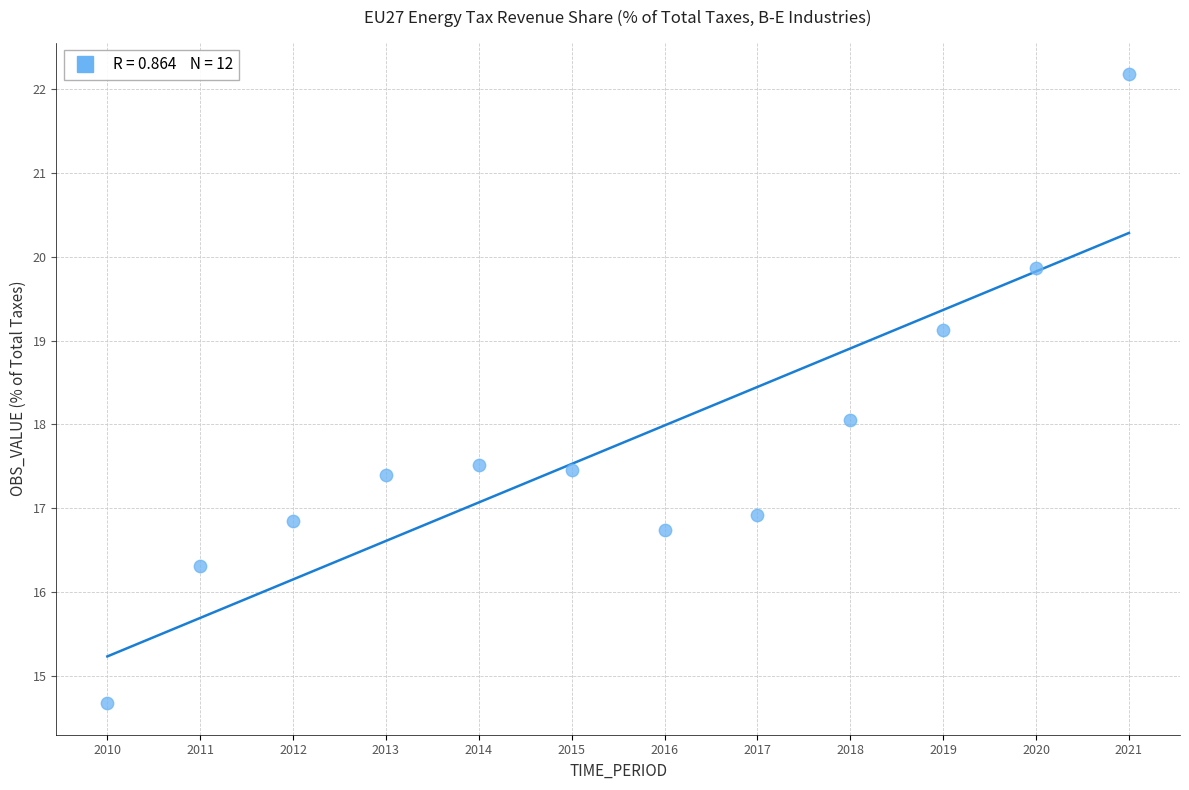

What is the range of Y values (max minus min)?

7.5